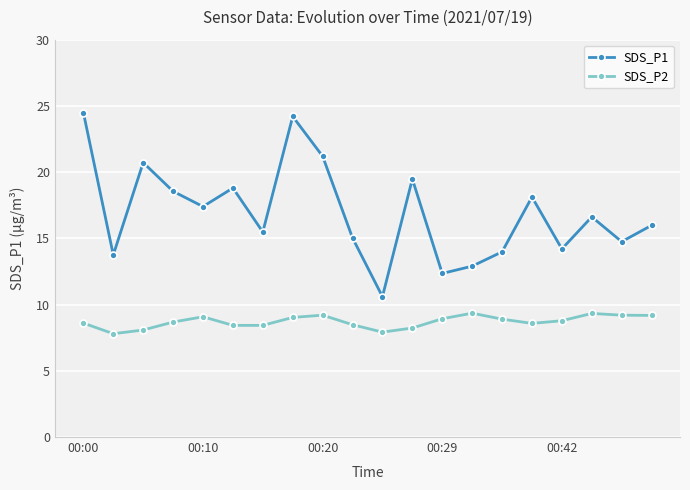

At how many categories does at least one series exceed 17?

9